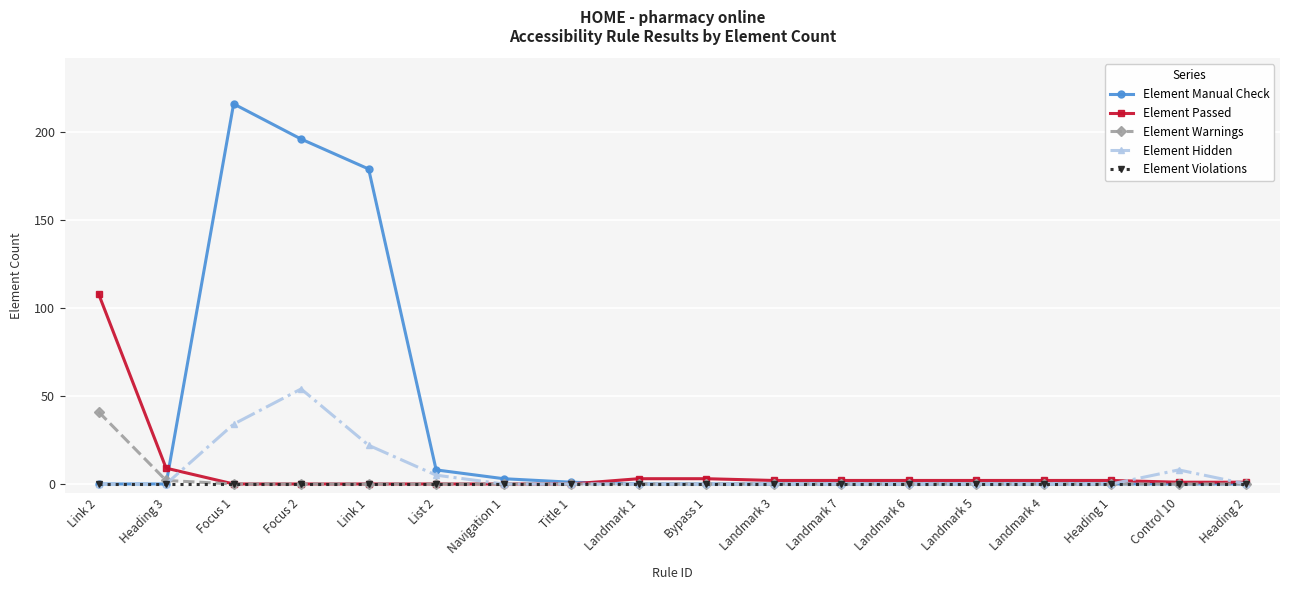

Rank the series by their maximum value, from lowest to highest.

Element Violations, Element Warnings, Element Hidden, Element Passed, Element Manual Check